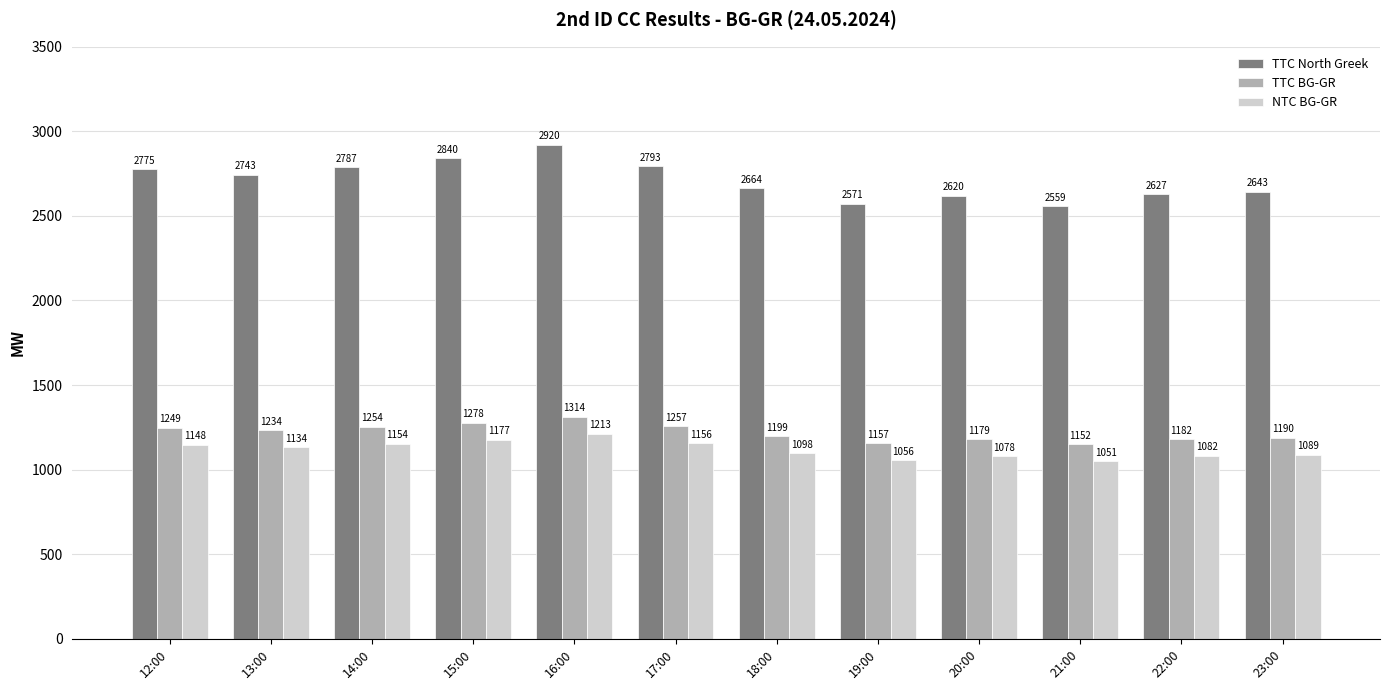

Which series has the largest total across all categories?

TTC North Greek